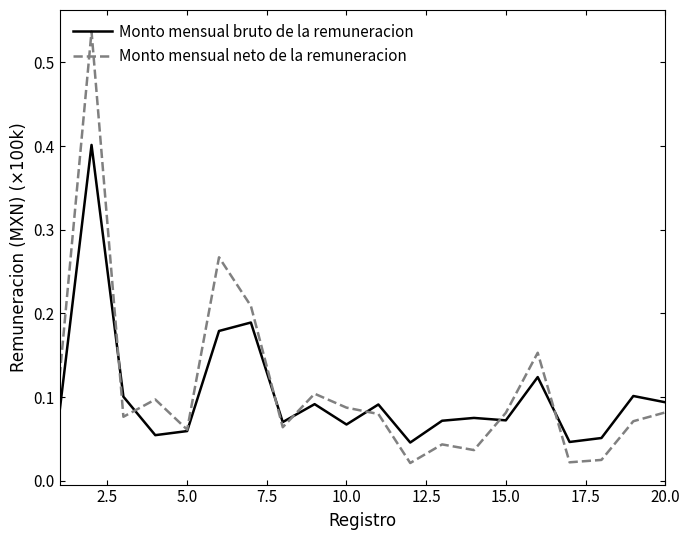

Does the chart display data point markers on the line(s)?

No